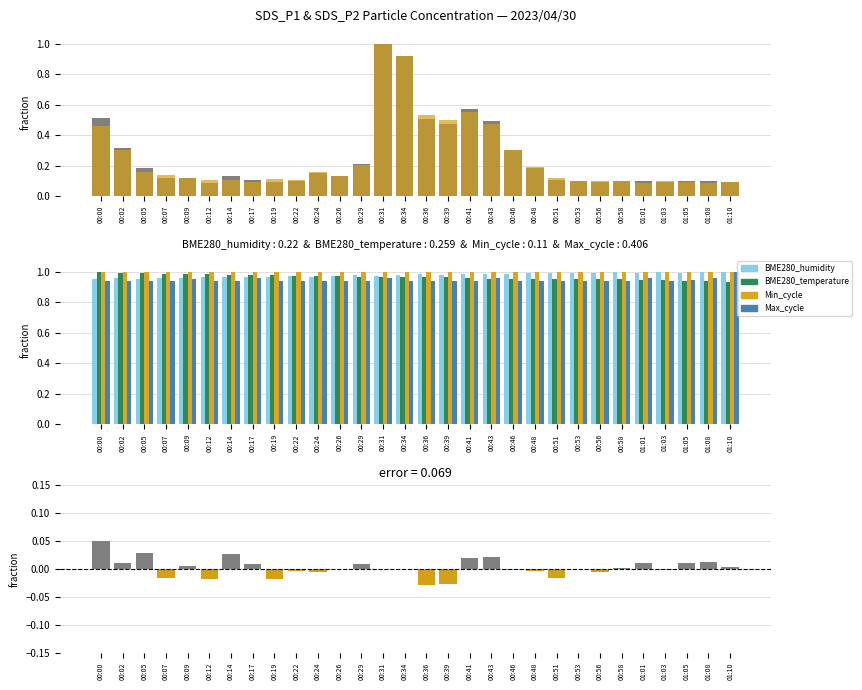

How many categories are shown in the chart?

30